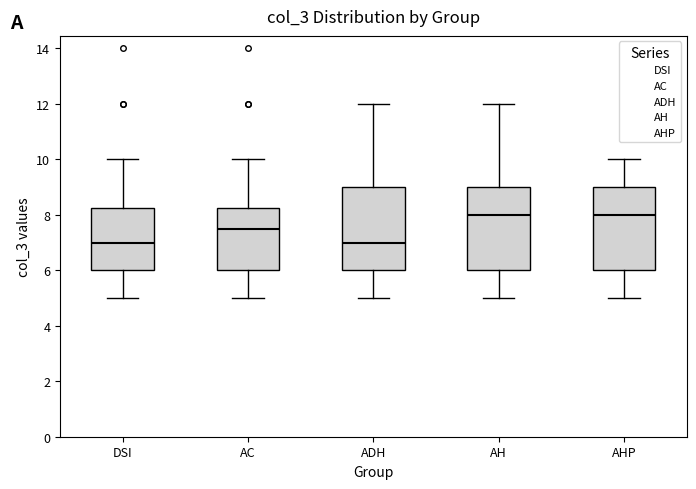

Reading left to right, transcribe this box plot: for each box, give where its median line is, the range the box spans, and where its two whiskers end, as read against the y-axis. The values are not printed on the chart, so give them approximately, as read against the axis.

DSI: median 7.0, box 6.0 to 8.2, whiskers 5.0 to 10.0
AC: median 7.6, box 6.0 to 8.2, whiskers 5.0 to 10.0
ADH: median 7.0, box 6.0 to 9.0, whiskers 5.0 to 12.0
AH: median 8.0, box 6.0 to 9.0, whiskers 5.0 to 12.0
AHP: median 8.0, box 6.0 to 9.0, whiskers 5.0 to 10.0